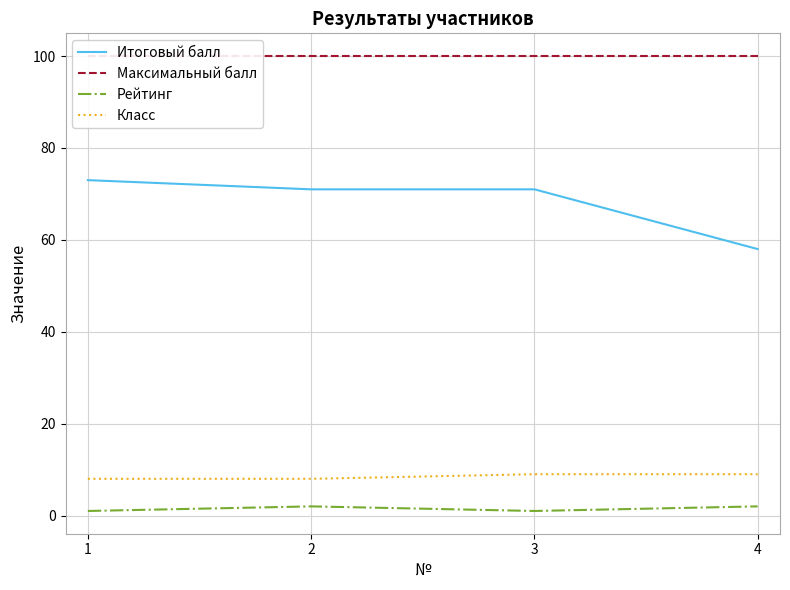

Reading right to left, list all the values displayed in this chart.

Итоговый балл: 58	71	71	73
Максимальный балл: 100	100	100	100
Рейтинг: 2	1	2	1
Класс: 9	9	8	8